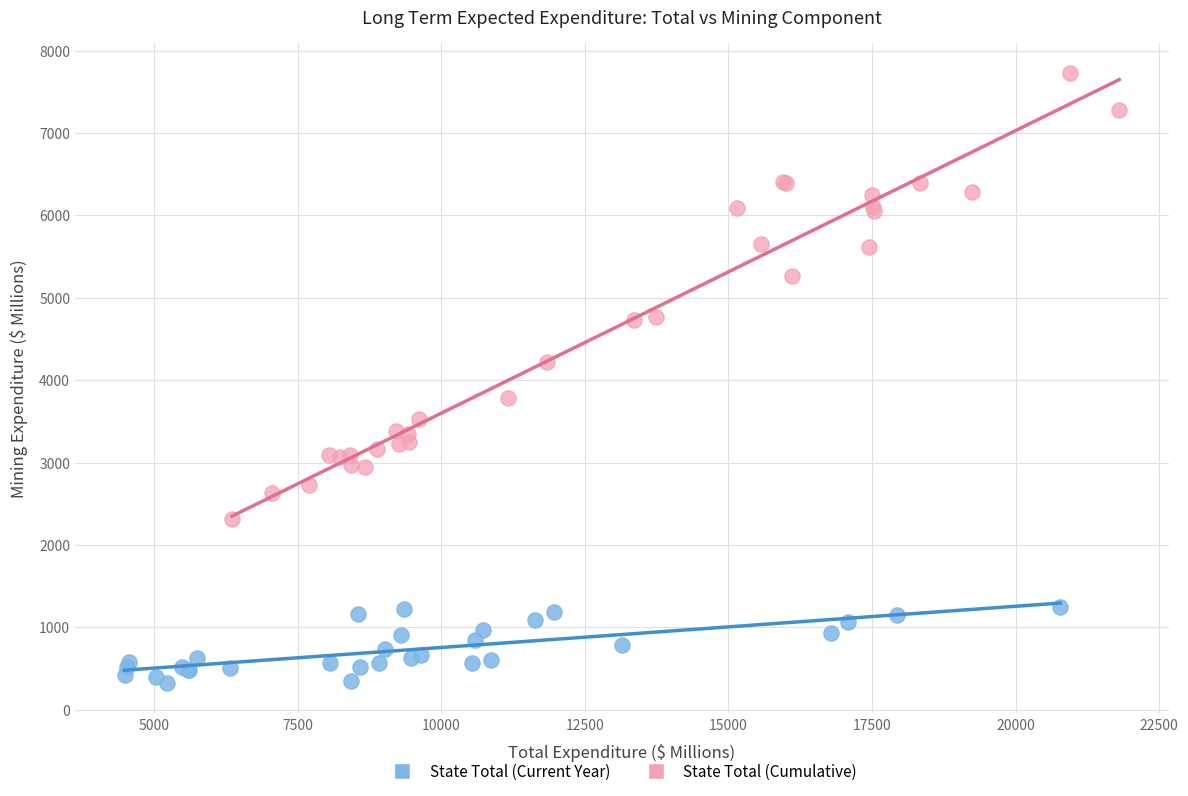

Which series has the widest spread of Y values?

State Total (Cumulative)